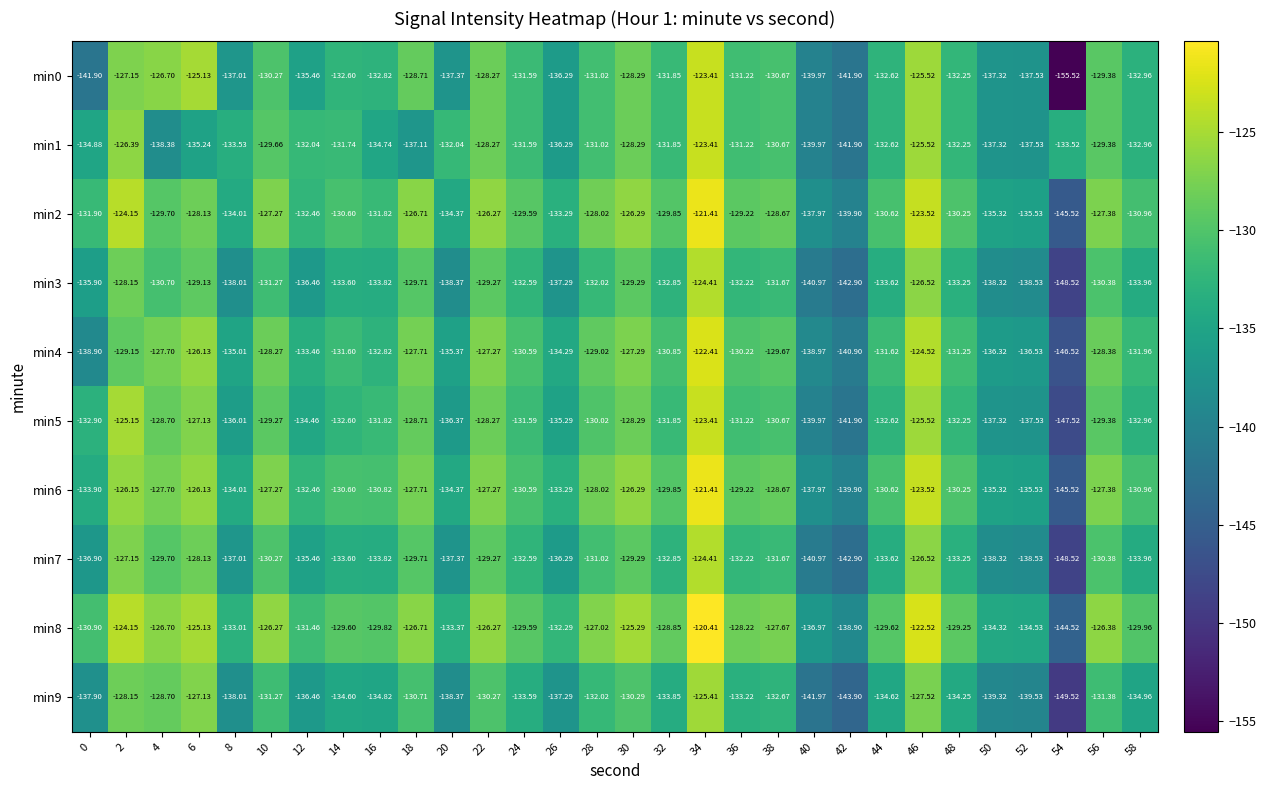

Is the value of min3 at 20 greater than the value of min4 at 2?

No